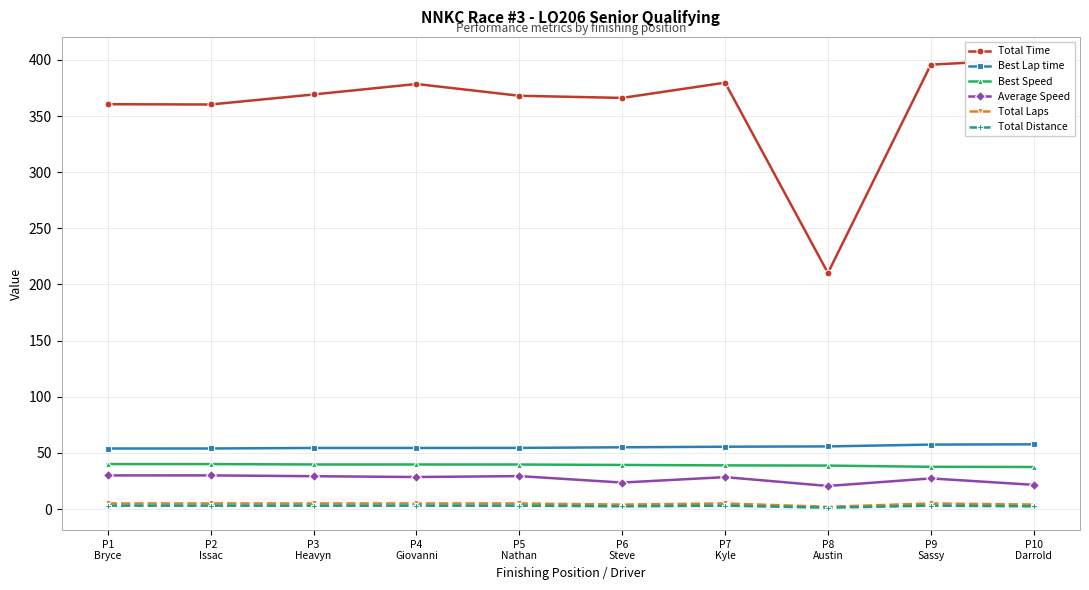

How many distinct data groups are displayed?

6